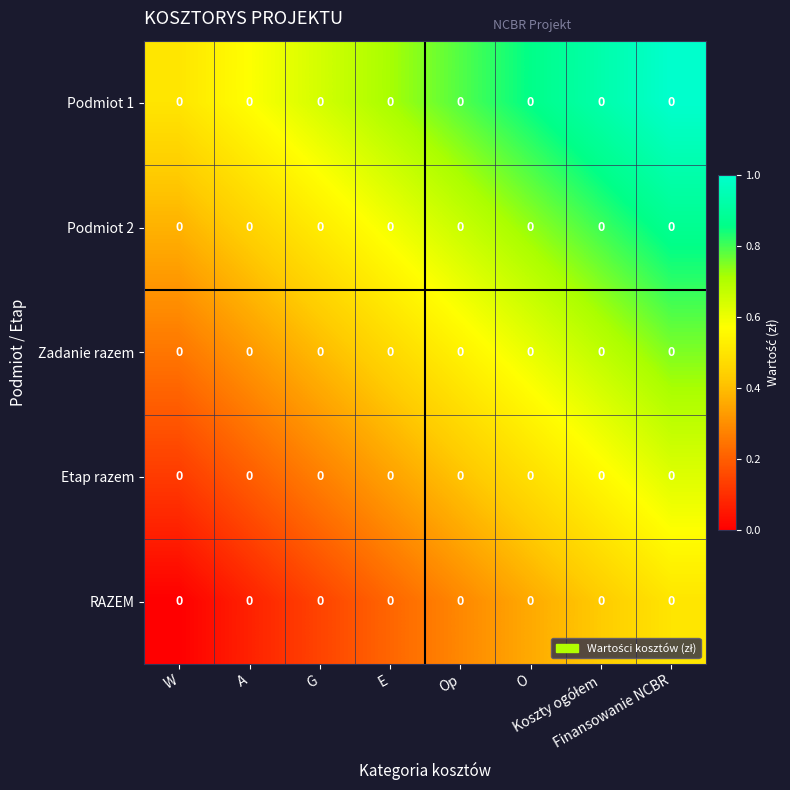

Which category has the lowest value across all series?

W